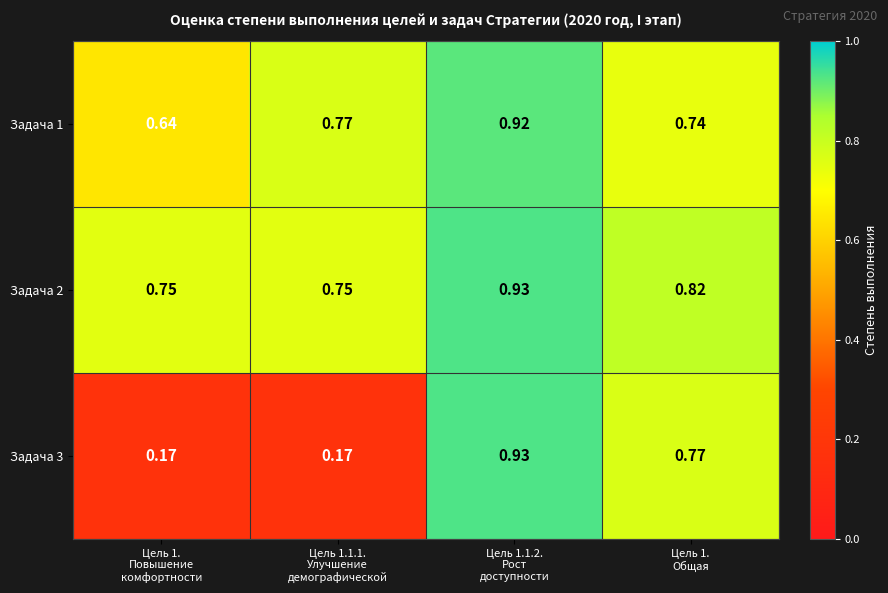

Which series has the largest total across all categories?

Задача 2